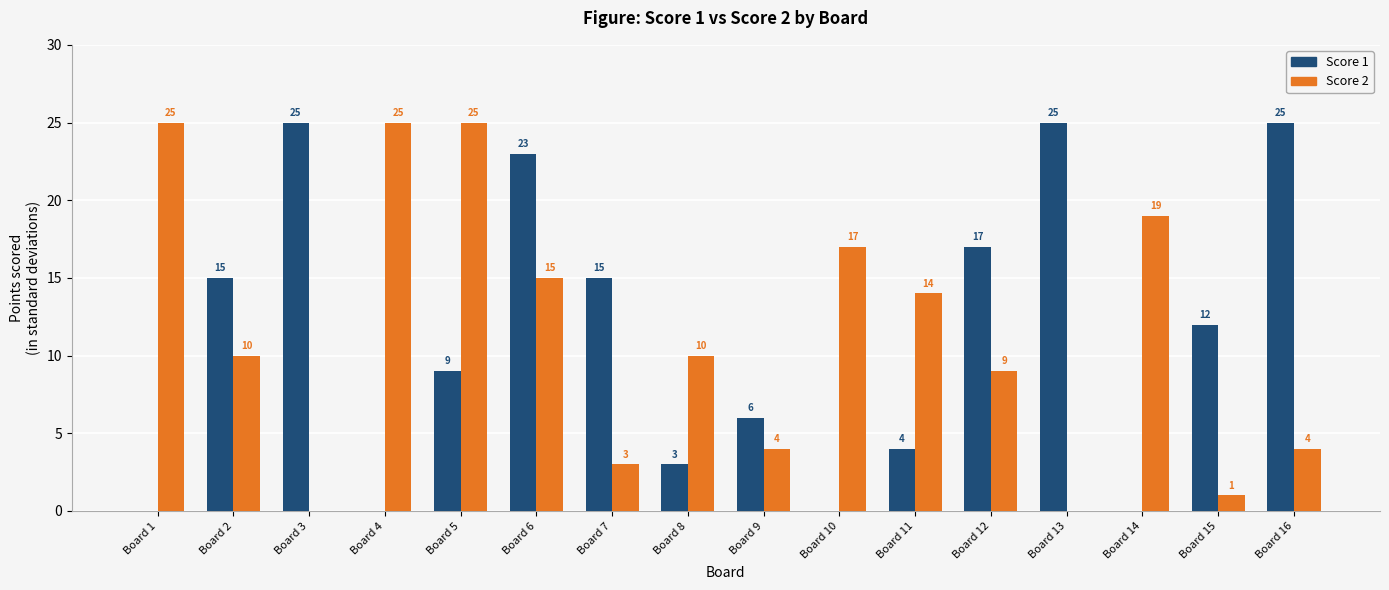

Reading left to right, transcribe all the data shown in this chart.

Score 1: Board 1=0	Board 2=15	Board 3=25	Board 4=0	Board 5=9	Board 6=23	Board 7=15	Board 8=3	Board 9=6	Board 10=0	Board 11=4	Board 12=17	Board 13=25	Board 14=0	Board 15=12	Board 16=25
Score 2: Board 1=25	Board 2=10	Board 3=0	Board 4=25	Board 5=25	Board 6=15	Board 7=3	Board 8=10	Board 9=4	Board 10=17	Board 11=14	Board 12=9	Board 13=0	Board 14=19	Board 15=1	Board 16=4